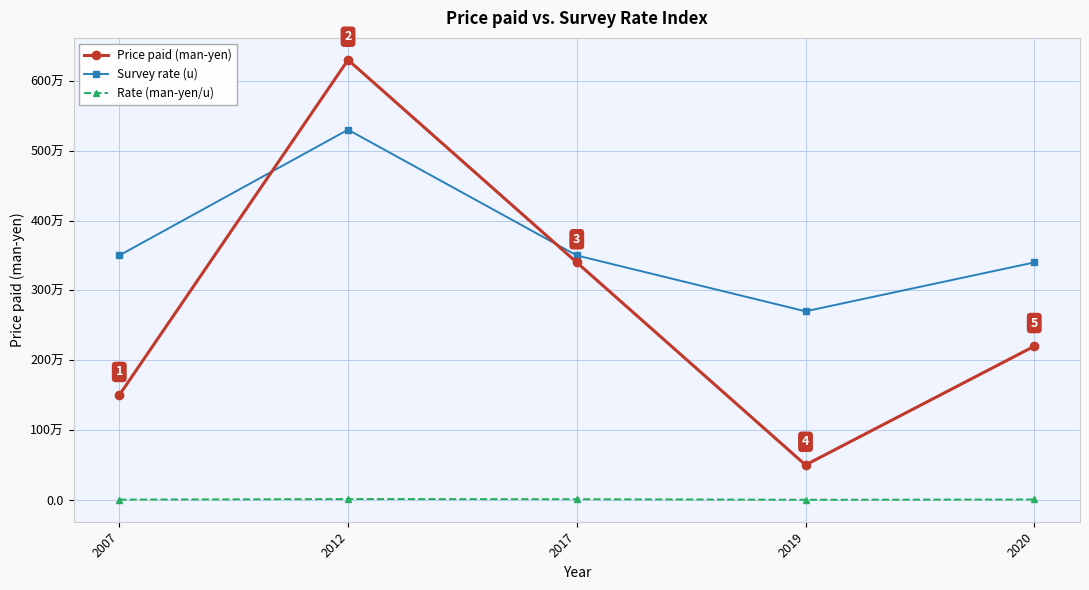

Reading left to right, what are all the values shown in this chart?

Price paid (man-yen): 150.0	630.0	340.0	50.0	220.0
Survey rate (u): 350.0	530.0	350.0	270.0	340.0
Rate (man-yen/u): 0.4	1.2	1.0	0.2	0.6